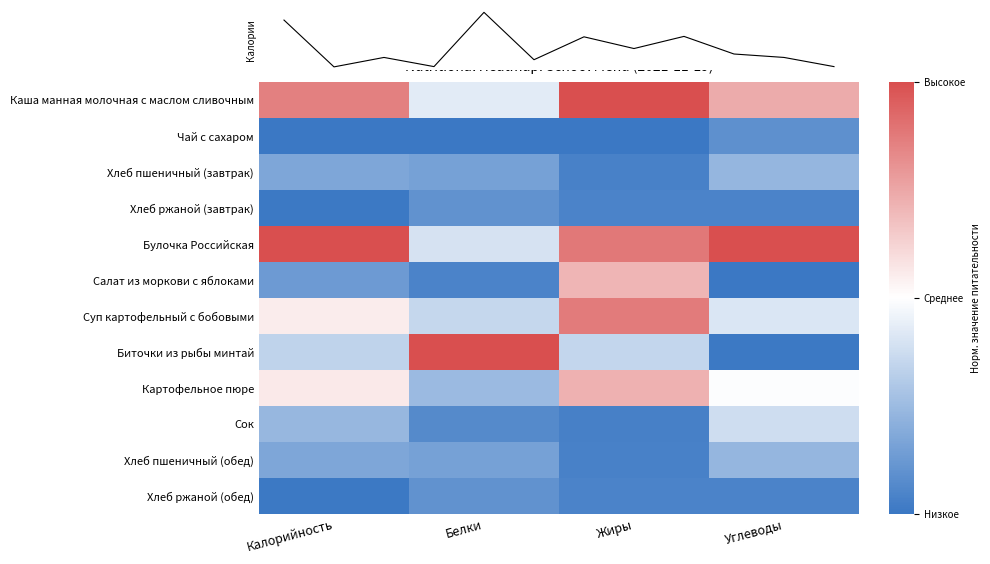

At how many categories does at least one series exceed 0?

4